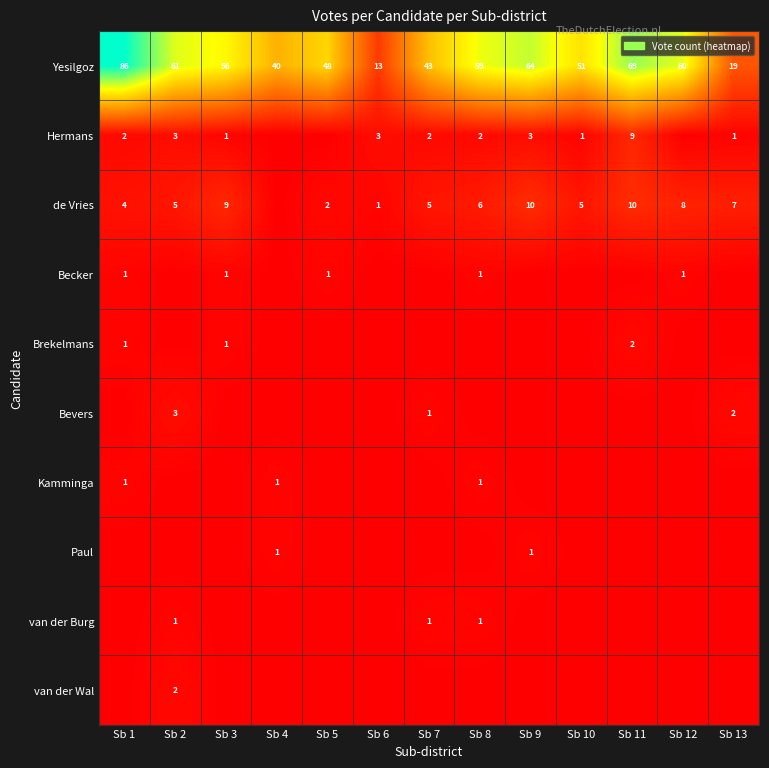

What is the greatest value displayed?

86